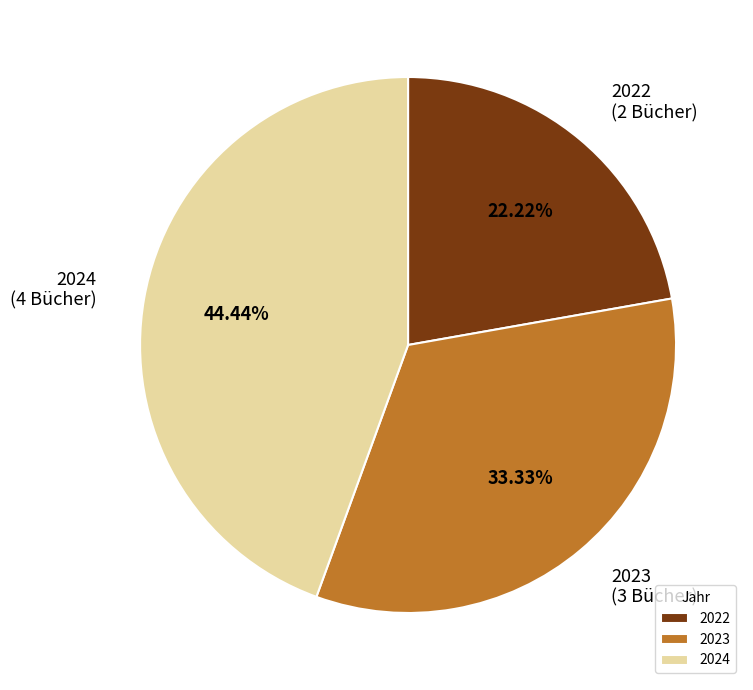

Rank the categories by value from lowest to highest.

2022, 2023, 2024